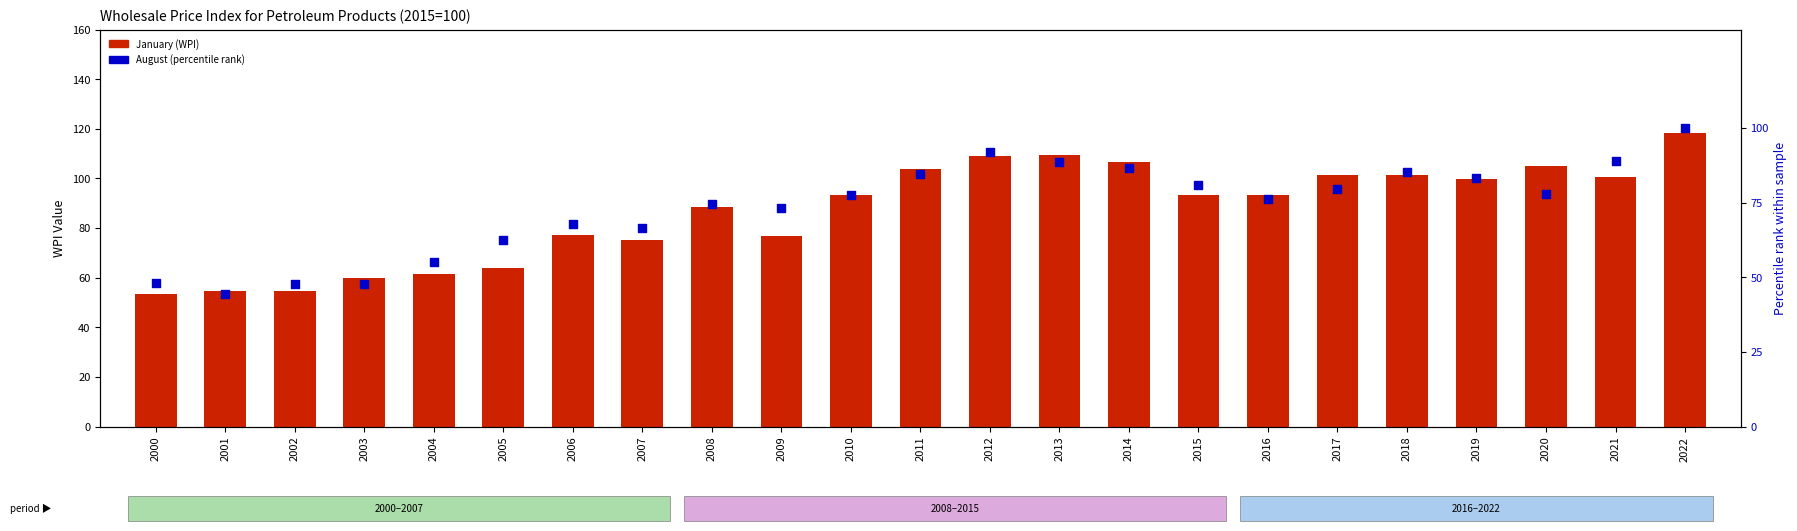

Which series has the largest total across all categories?

January (count)